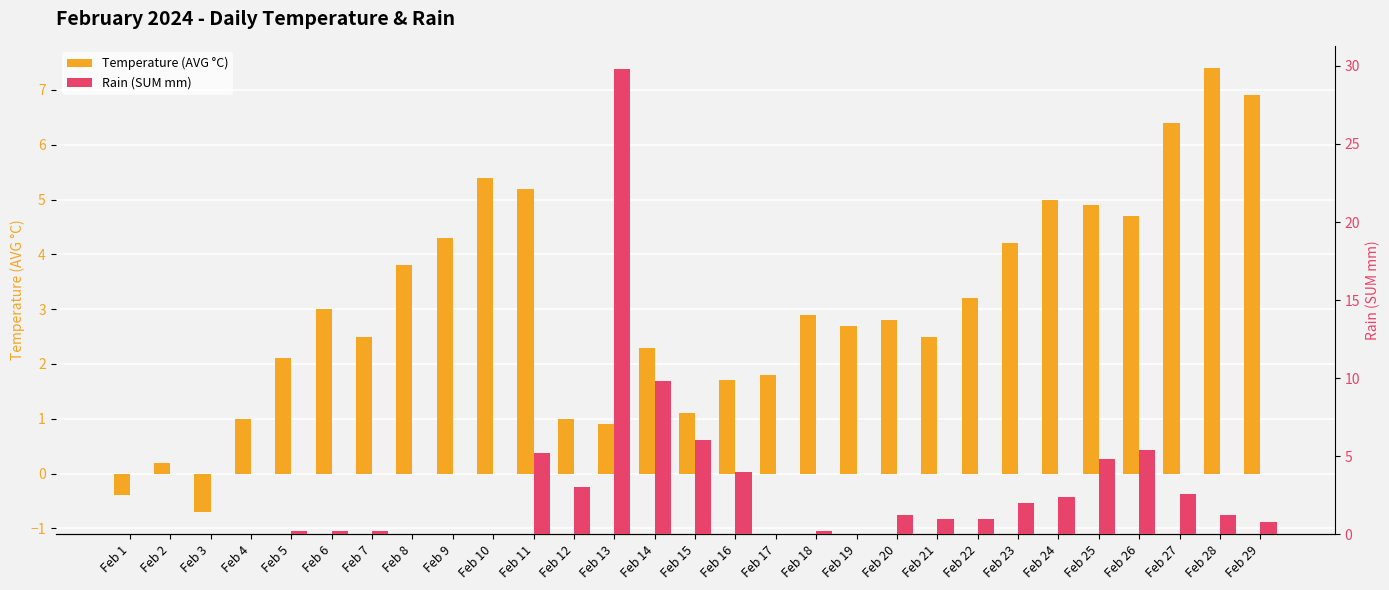

True or false: Rain (SUM mm) has a value of 0.1 at Feb 7.

False